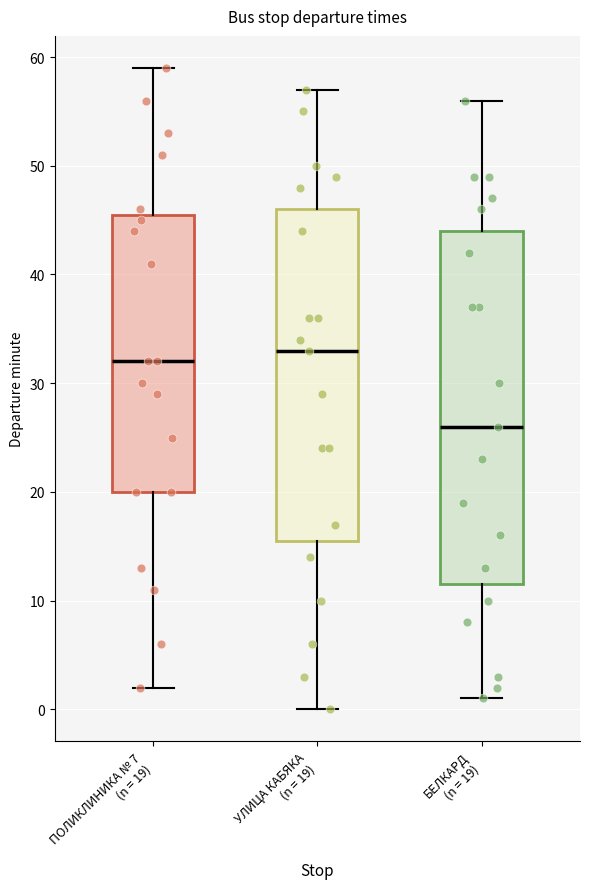

Reading left to right, read every box against the y-axis: the position of its median line, the range the box covers, and the ends of its whiskers. The values are not printed on the chart, so give them approximately, as read against the axis.

ПОЛИКЛИНИКА № 7 (n = 19): median 32, box 20 to 46, whiskers 2 to 59
УЛИЦА КАБЯКА (n = 19): median 33, box 16 to 46, whiskers 0 to 57
БЕЛКАРД (n = 19): median 26, box 12 to 44, whiskers 1 to 56